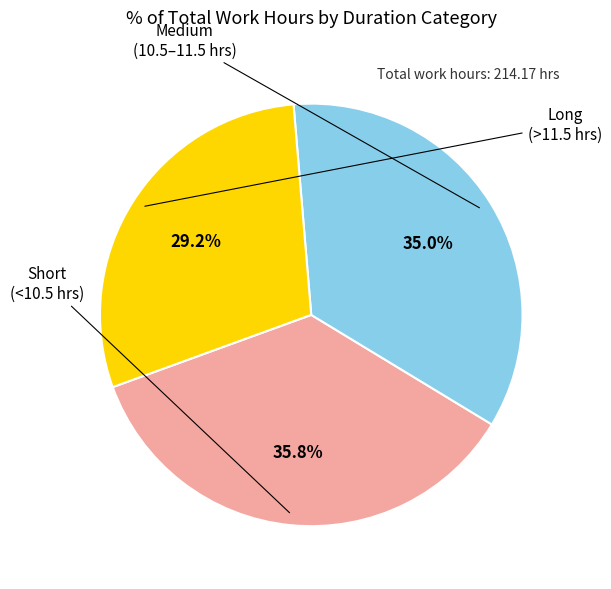

Is there a majority slice in this chart?

No